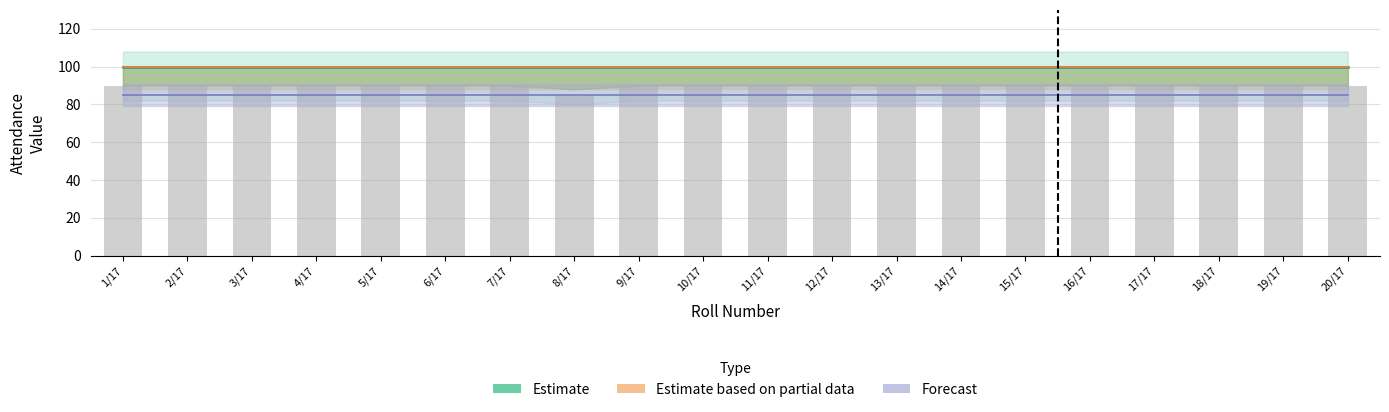

Are the bars grouped side by side (vs. stacked)?

Yes